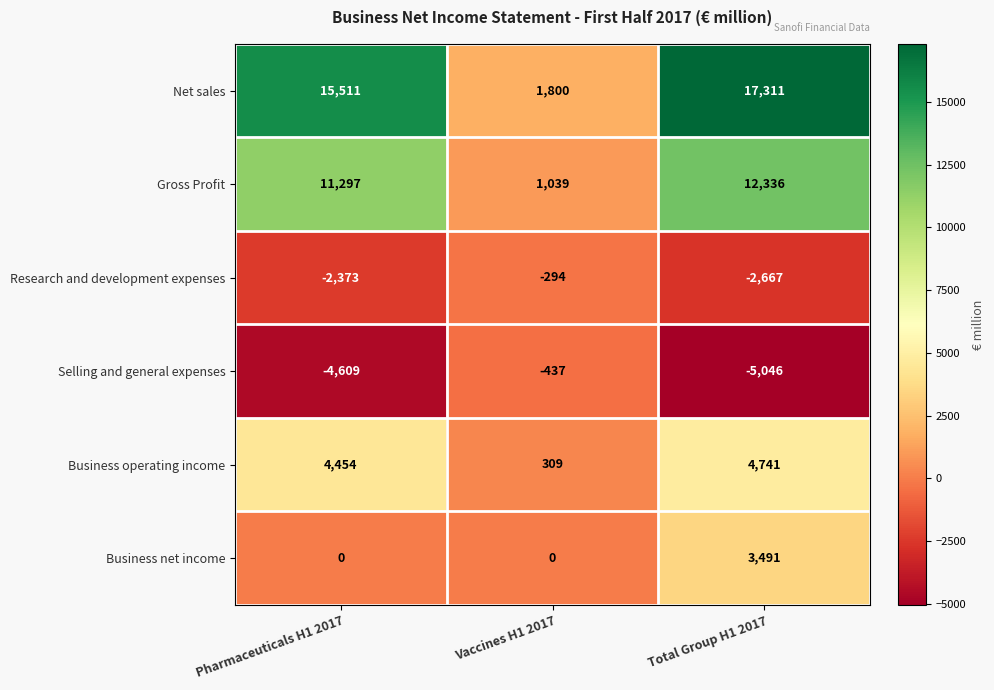

List the series in order of their peak value, lowest first.

Selling and general expenses, Research and development expenses, Business net income, Business operating income, Gross Profit, Net sales